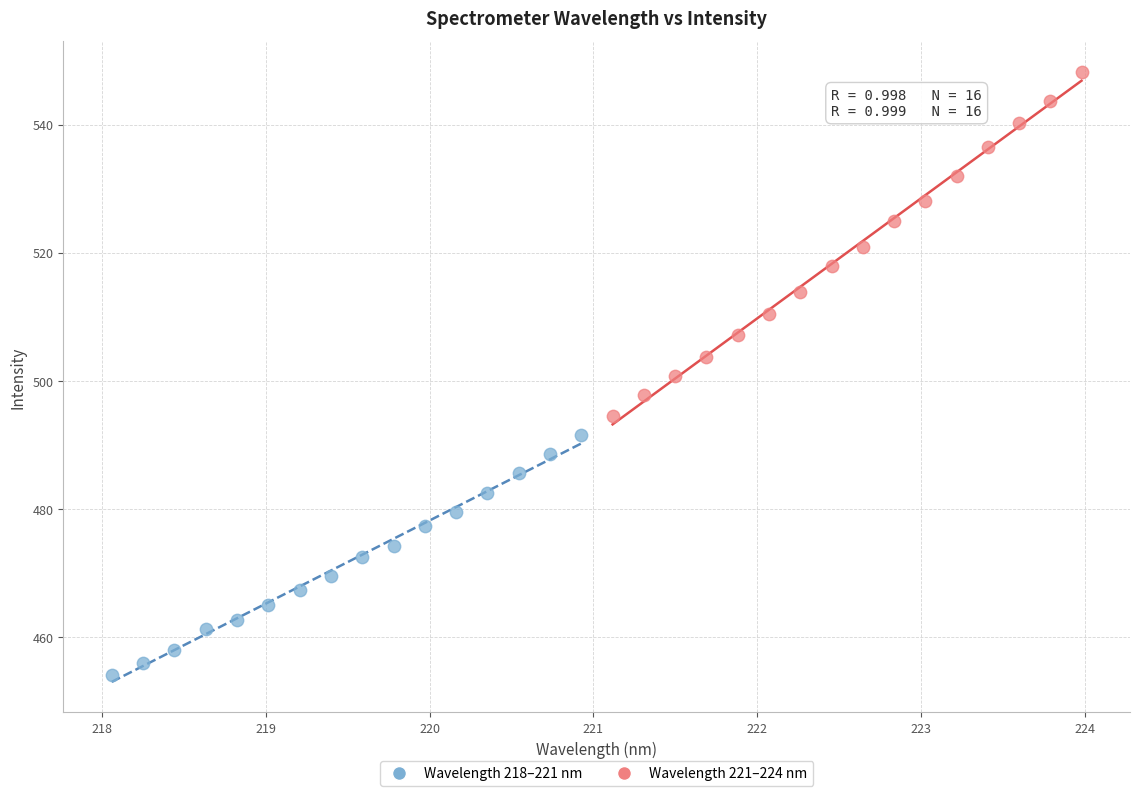

Which series has the widest spread of Y values?

Wavelength 221–224 nm